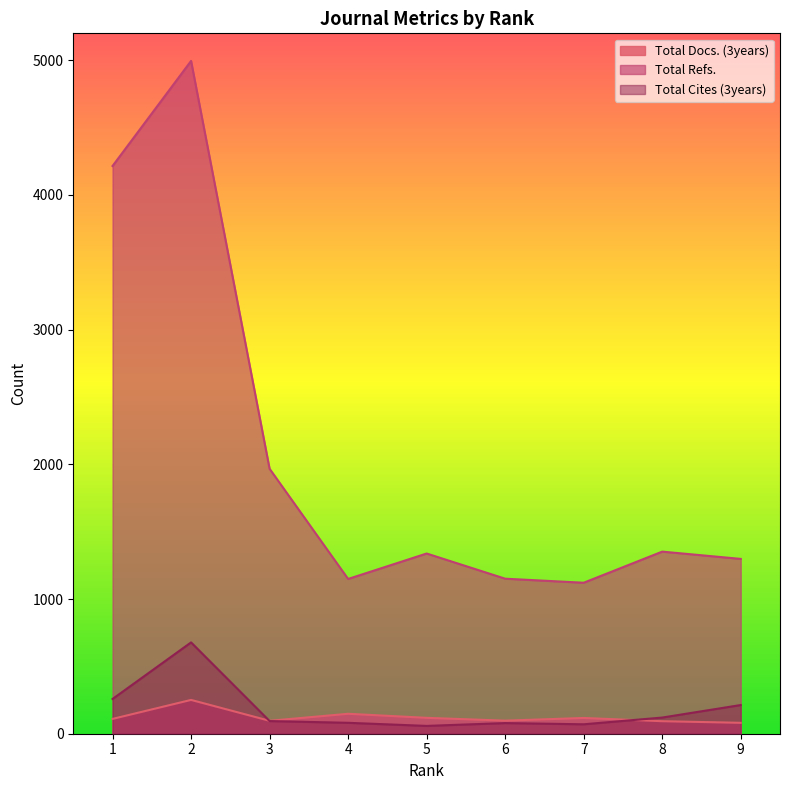

At which category does Total Refs. reach its first local peak?

2